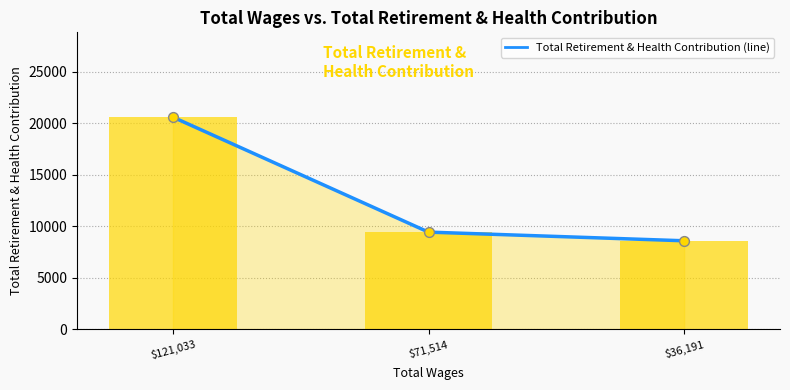

Between $71,514 and $36,191, which is larger?

$71,514